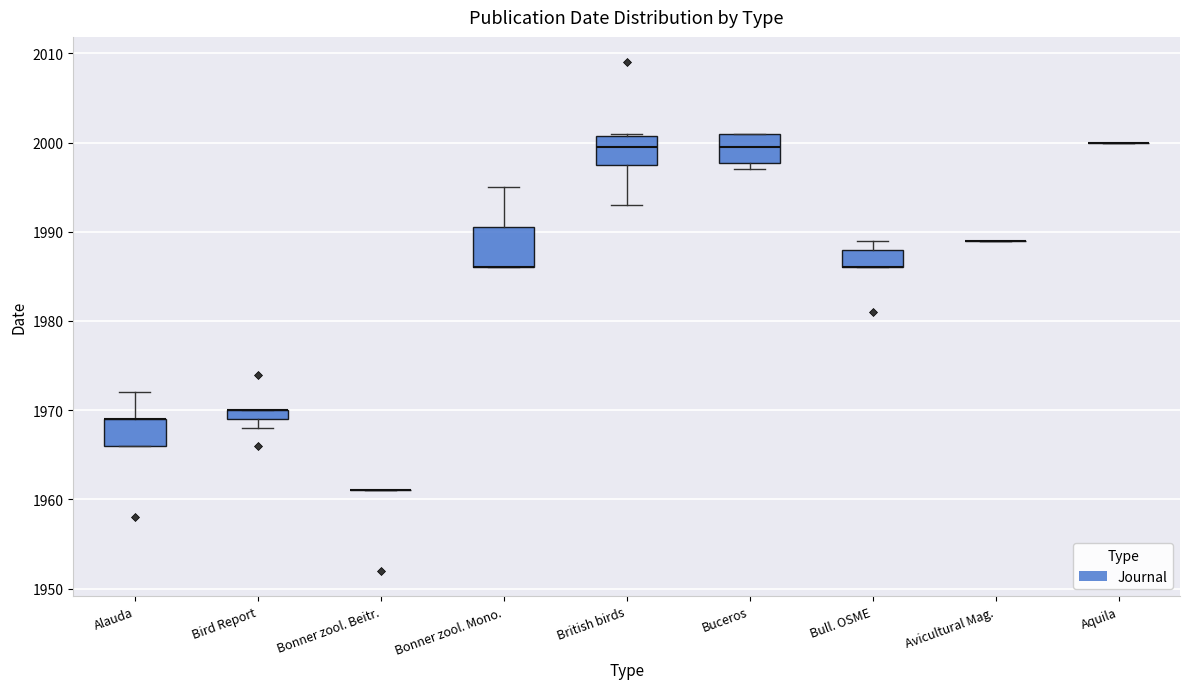

Comparing the boxes themselves (not the whiskers), which one is the tallest?

Bonner zool. Mono.